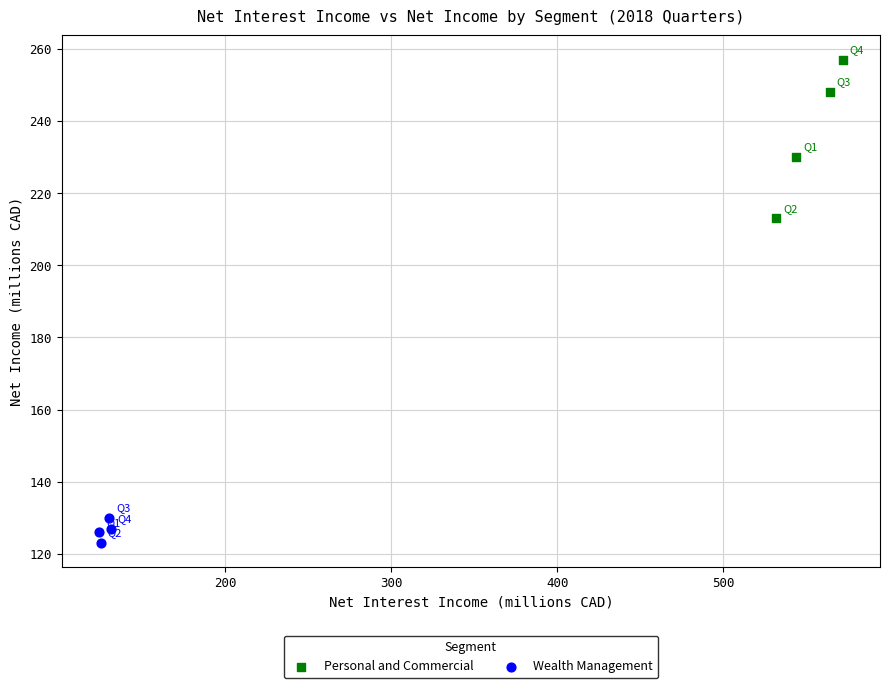

What are all the series names shown in the legend?

Personal and Commercial, Wealth Management